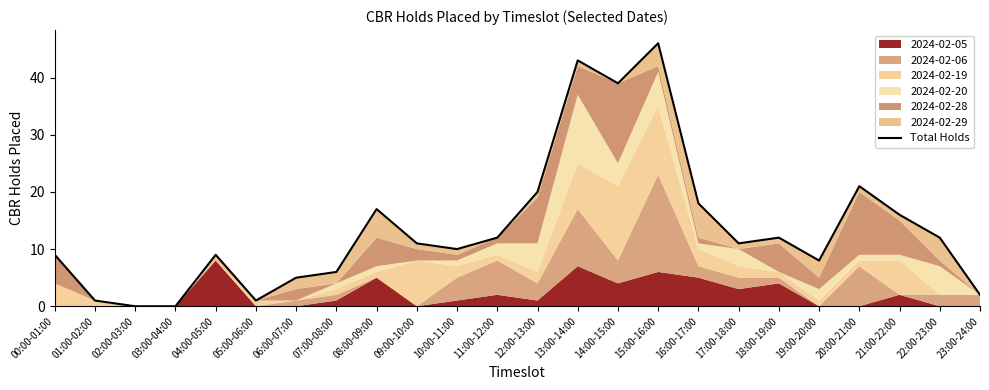

Reading left to right, what are all the values shown in this chart?

9	1	0	0	9	1	5	6	17	11	10	12	20	43	39	46	18	11	12	8	21	16	12	2